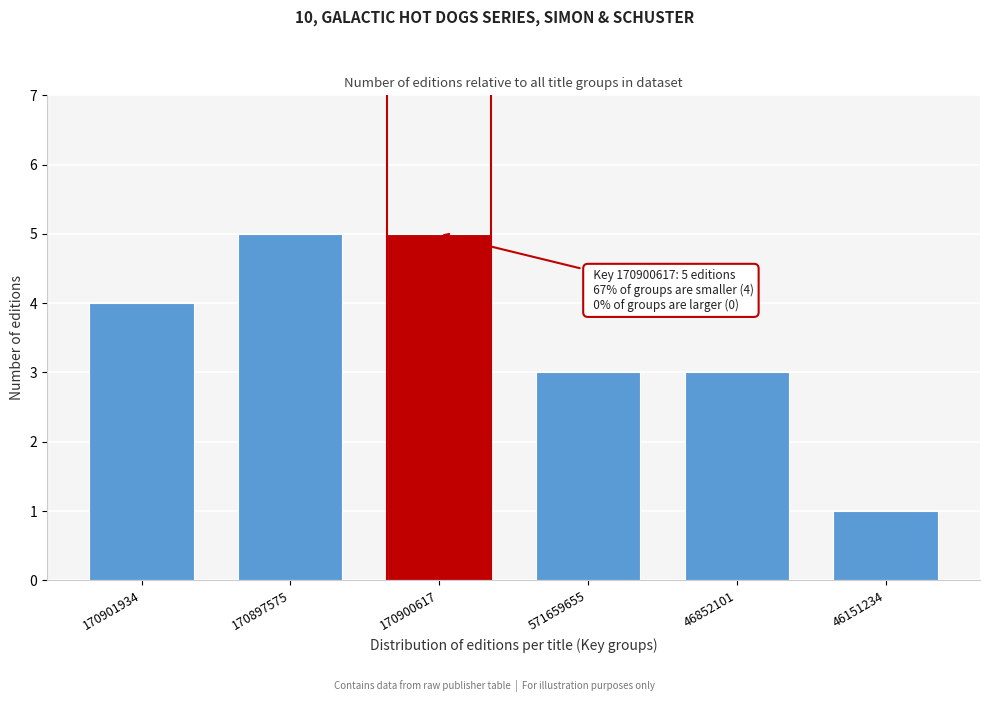

Reading left to right, transcribe all the data shown in this chart.

4	5	5	3	3	1